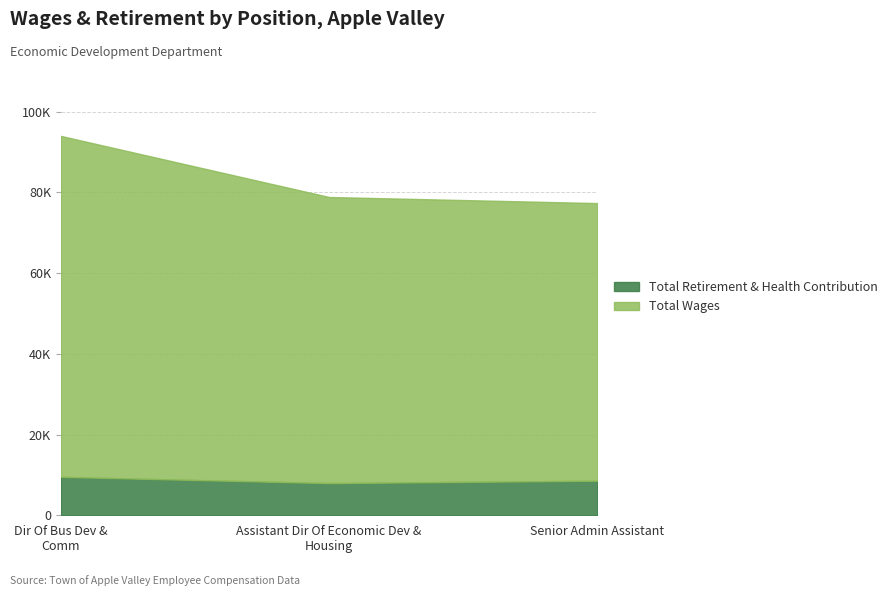

Which series has the largest total across all categories?

Total Wages